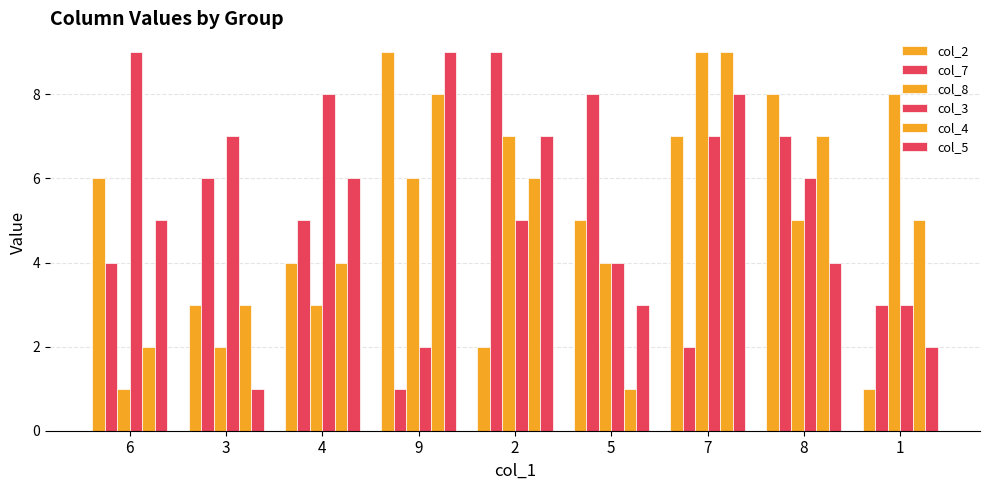

How many groups of bars are there?

9